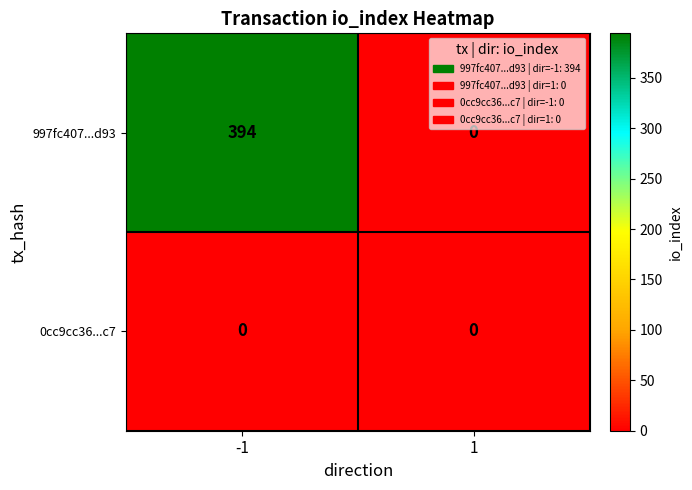

Which series has the widest spread of values?

997fc407...d93